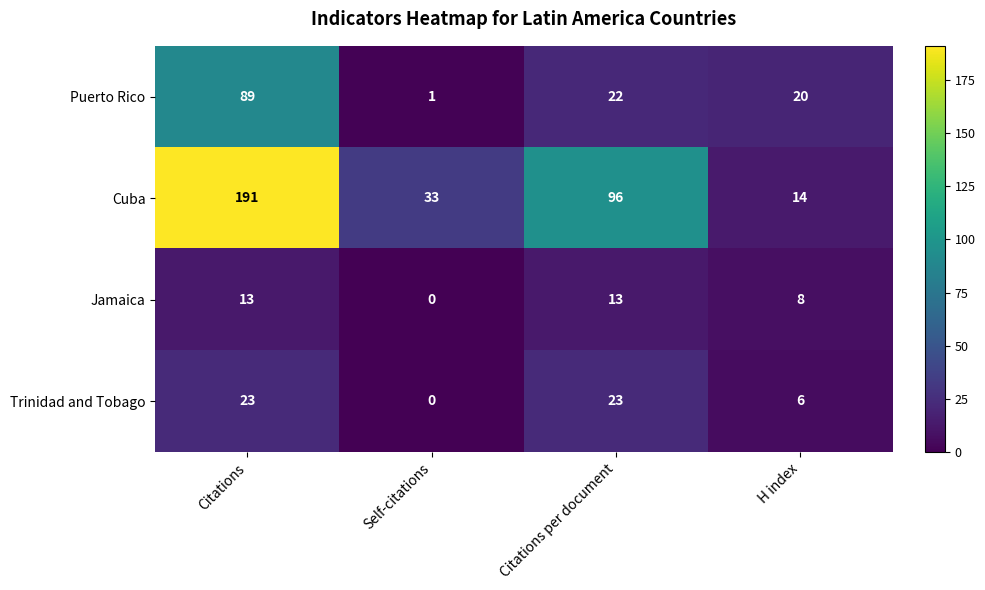

Rank the series by their maximum value, from lowest to highest.

Jamaica, Trinidad and Tobago, Puerto Rico, Cuba